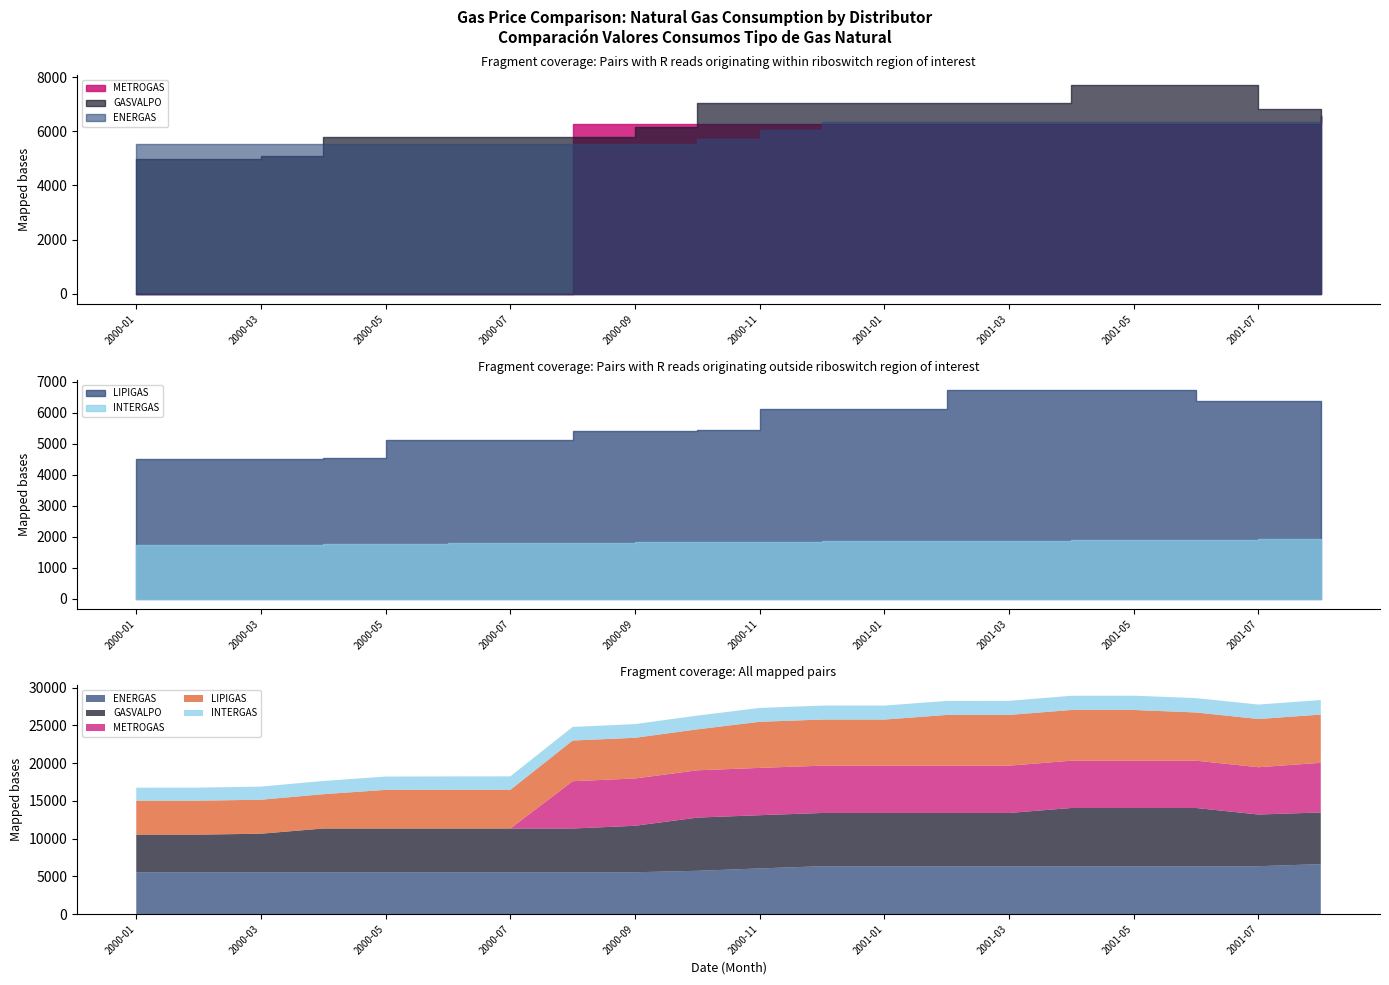

What is the difference between the second highest and second lowest values in the METROGAS series?

6268.2